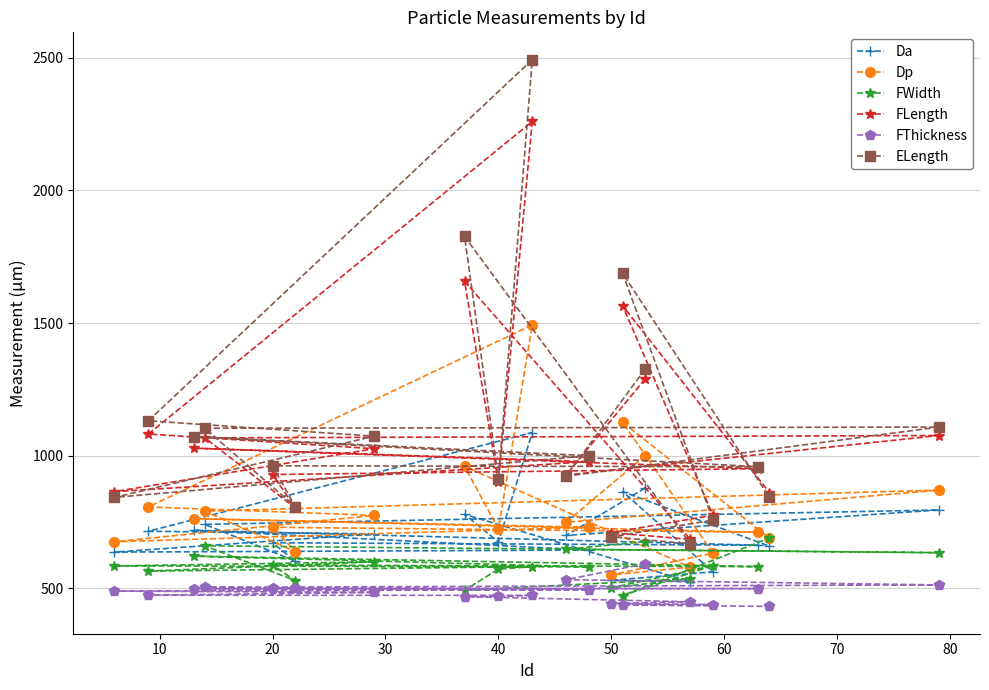

What is the greatest value displayed?

2493.1